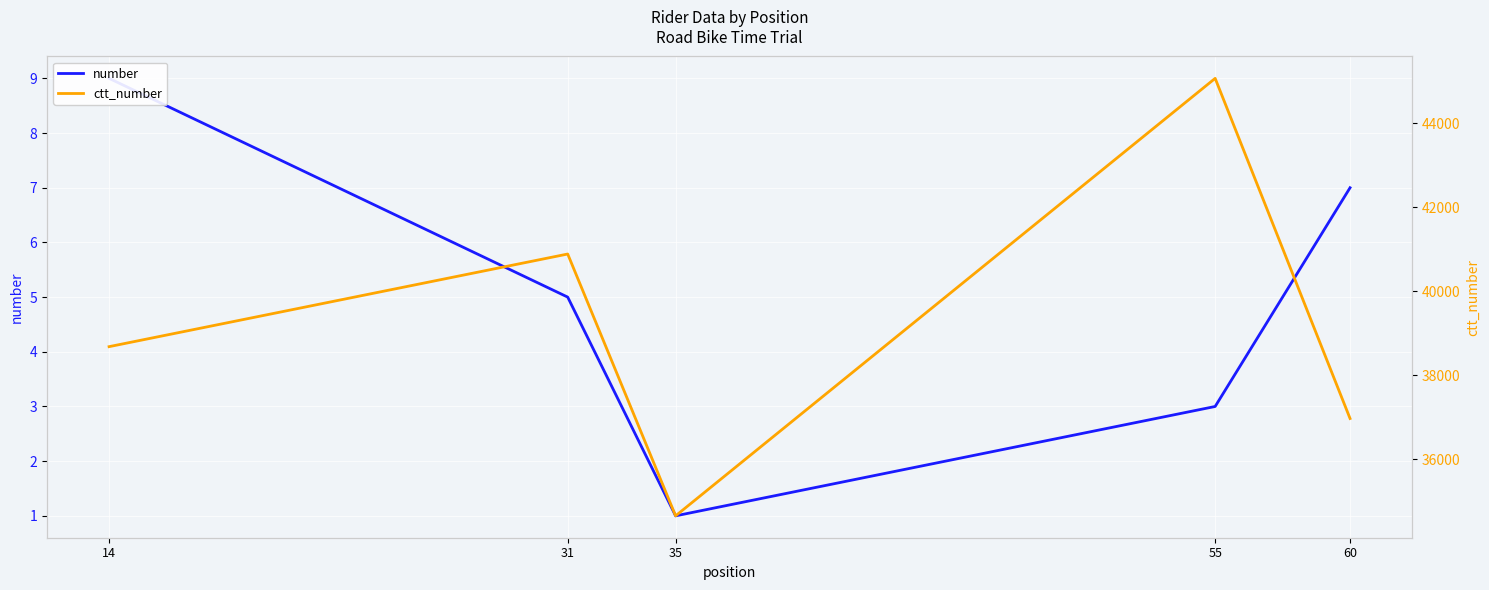

Where is number nearest to the value 5?

31